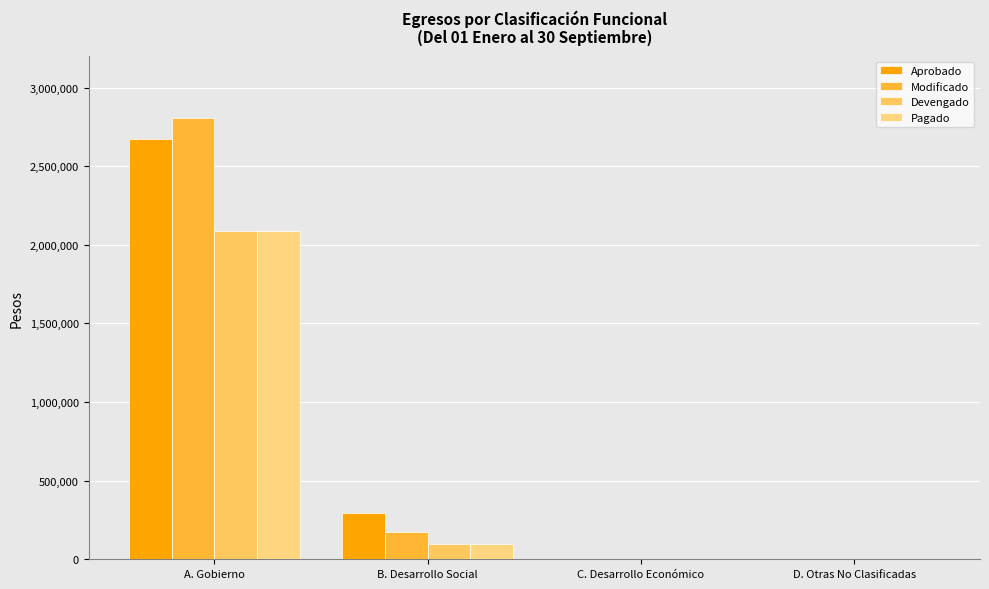

Which series has the largest total across all categories?

Modificado